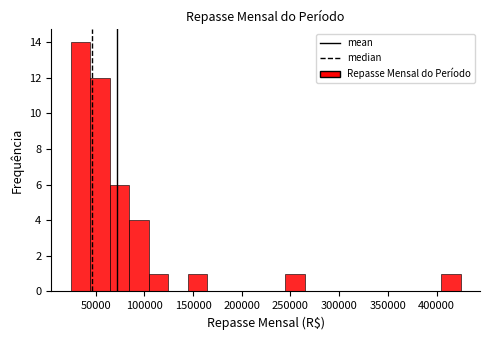

How tall is the bar that spans 405000 to 425000 on the x-axis? Neither the bar edges nor the heights are printed on the chart, so give them approximately, as read against the axes.

1